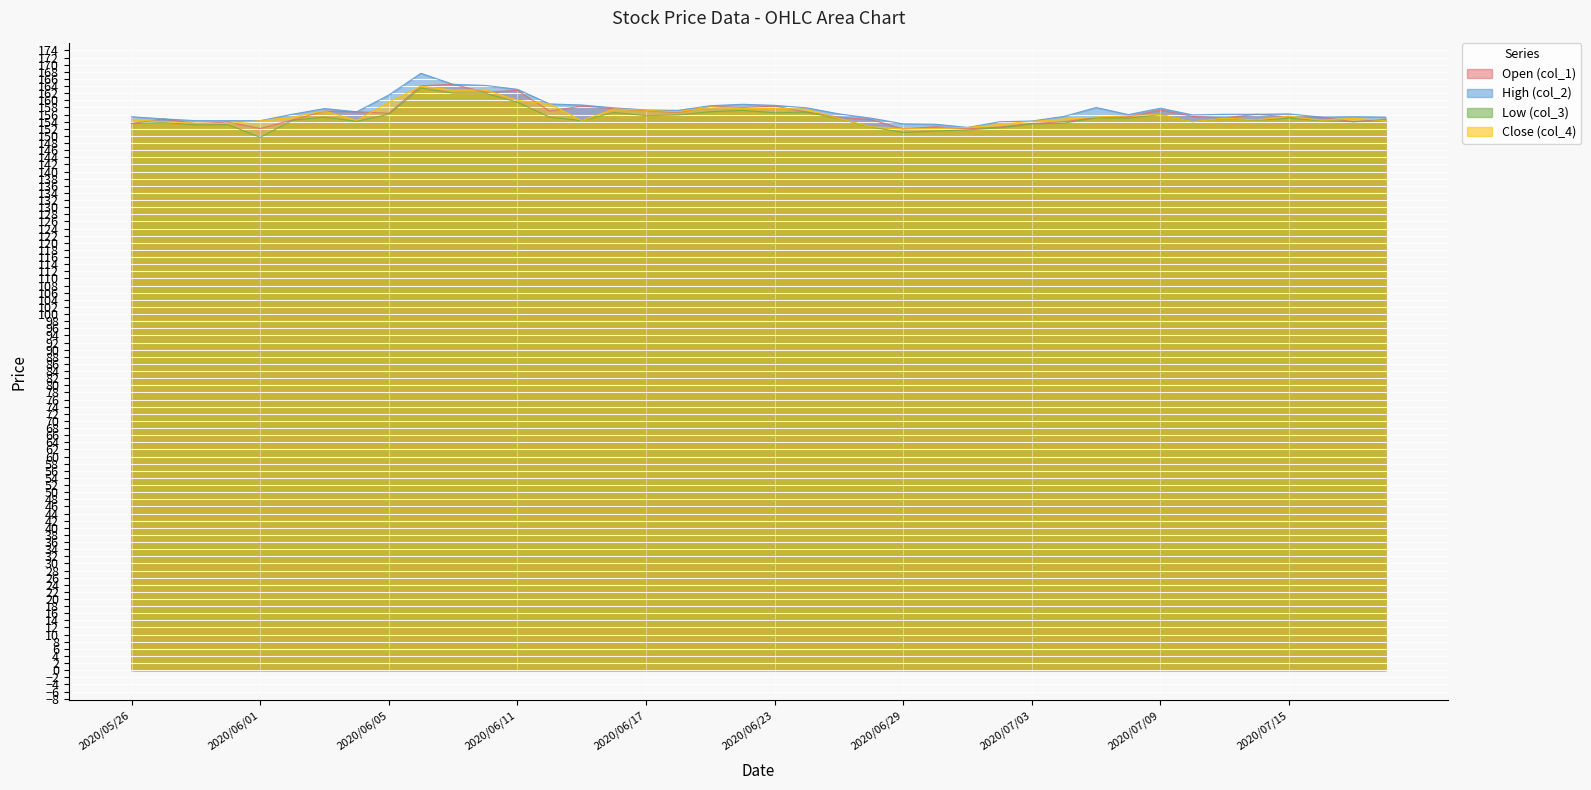

At which category does Low (col_3) reach its first local peak?

2020/05/27